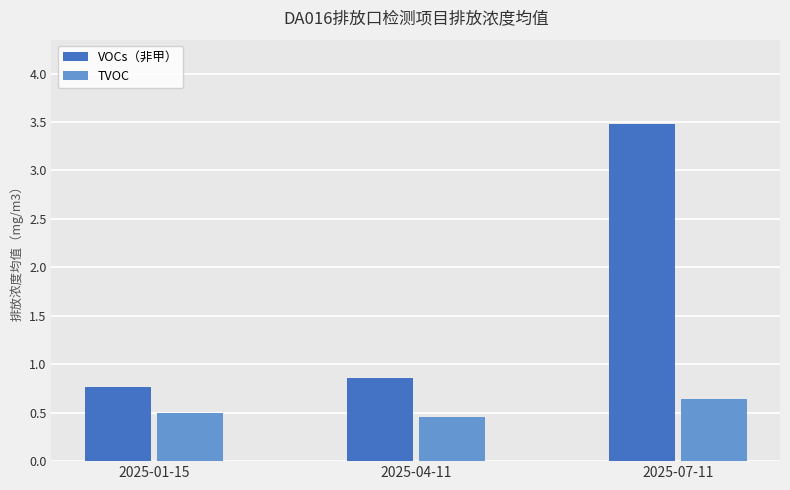

At which category does the chart reach its minimum across all series?

2025-04-11